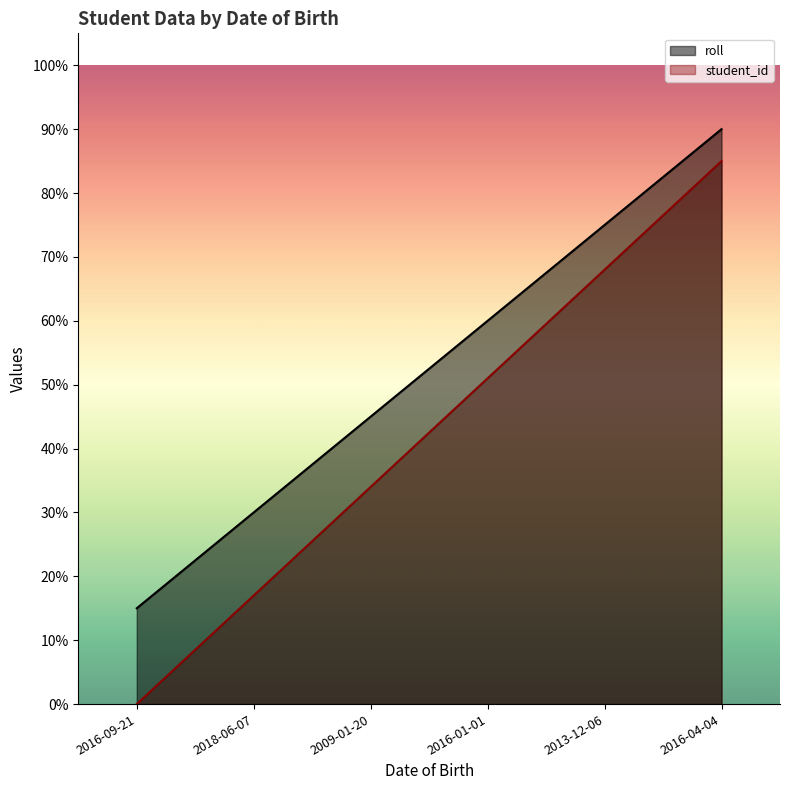

At which label does roll reach its minimum?

2016-09-21